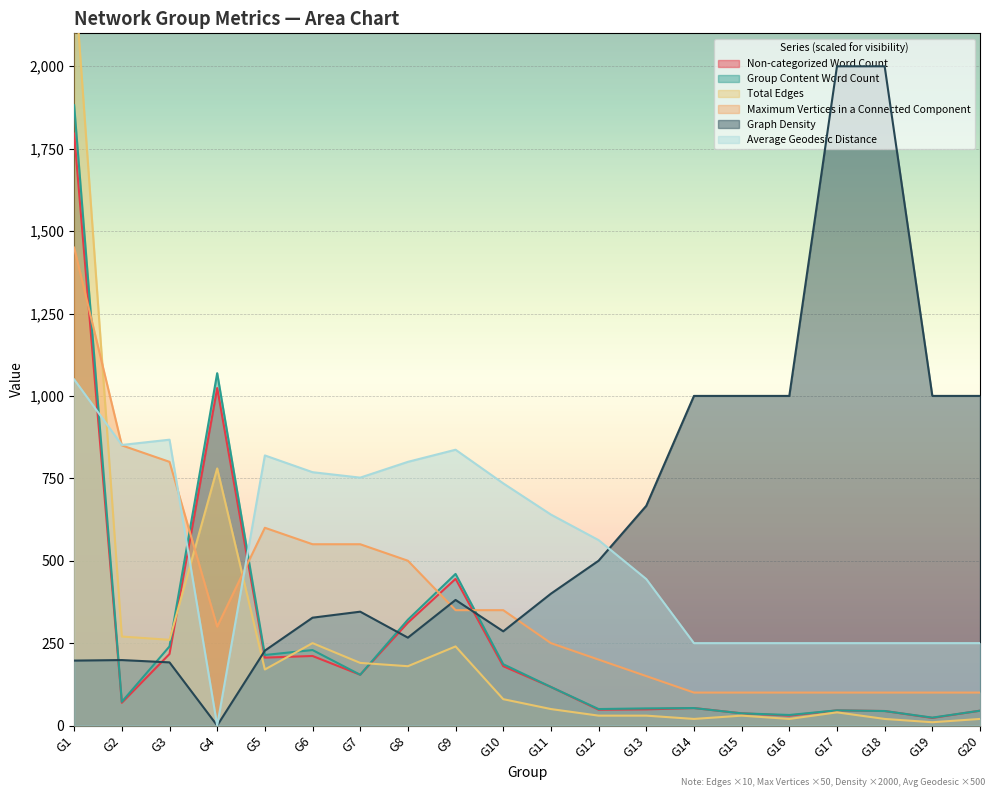

How many times do Graph Density and Average Geodesic Distance cross each other?

1